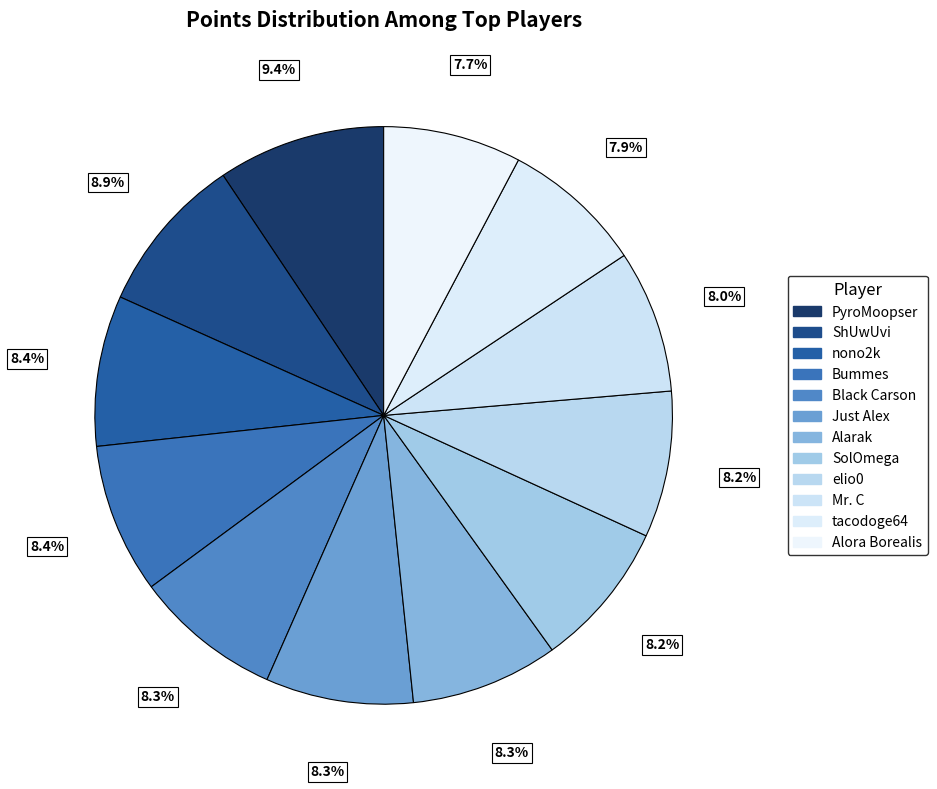

To the nearest percent, what is the combined percentage of Bummes and ShUwUvi?

17%